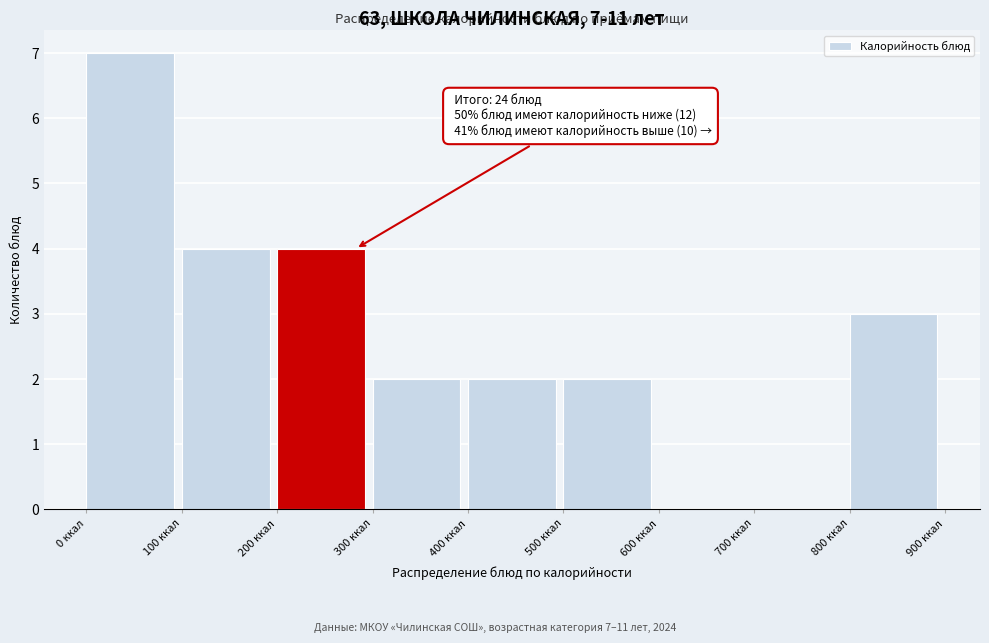

Which range on the x-axis has the tallest bar?

0 to 100